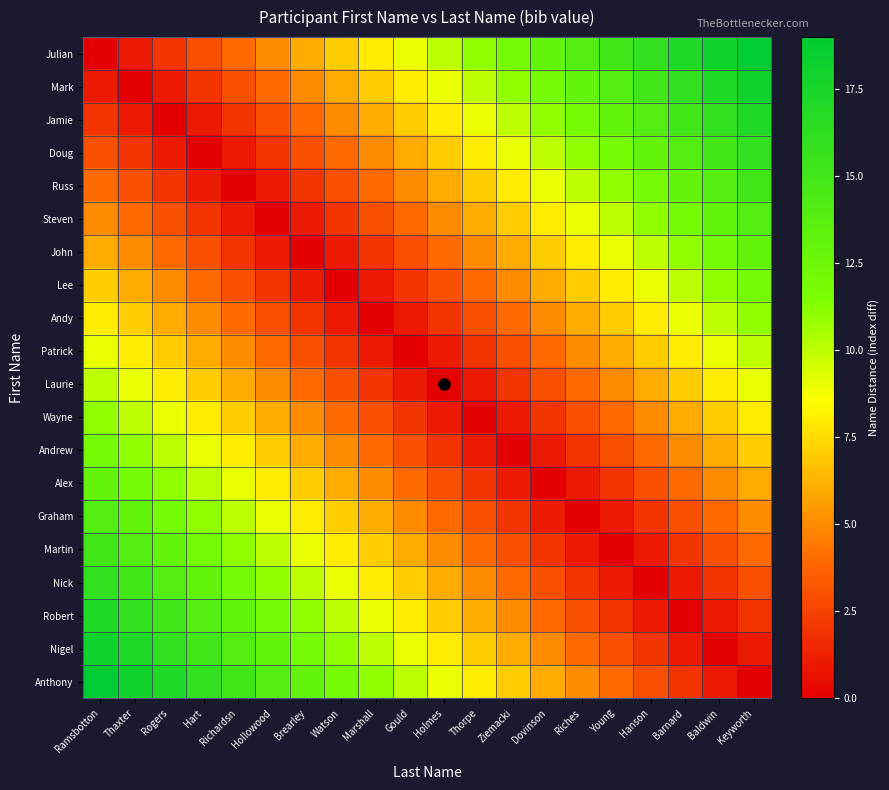

What is the total value across all series at Ziemacki?

106